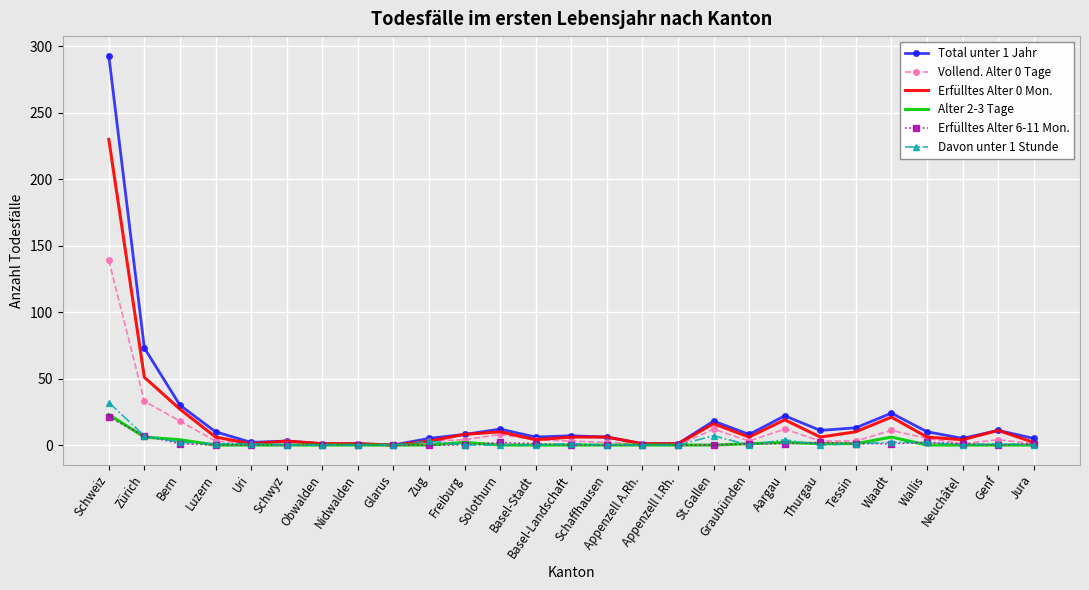

Is the value of Total unter 1 Jahr at Neuchâtel greater than the value of Erfülltes Alter 0 Mon. at Zürich?

No